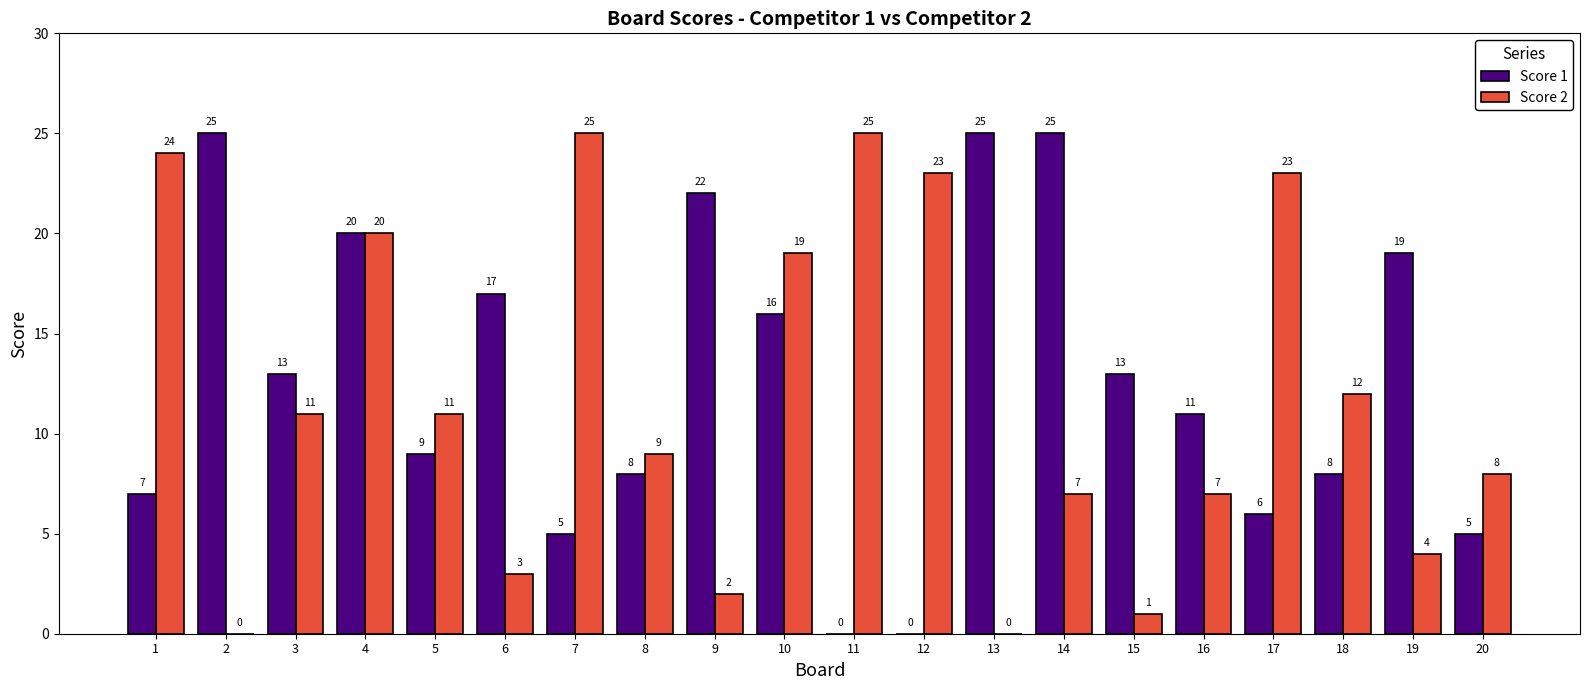

Are the bars grouped side by side (vs. stacked)?

Yes